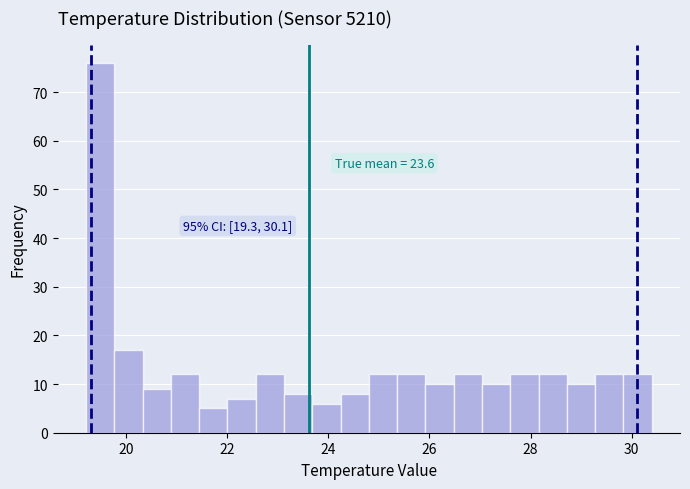

Around what value on the x-axis is the tallest bar? Give the approximate position of its centre, as read against the axis.

19.4